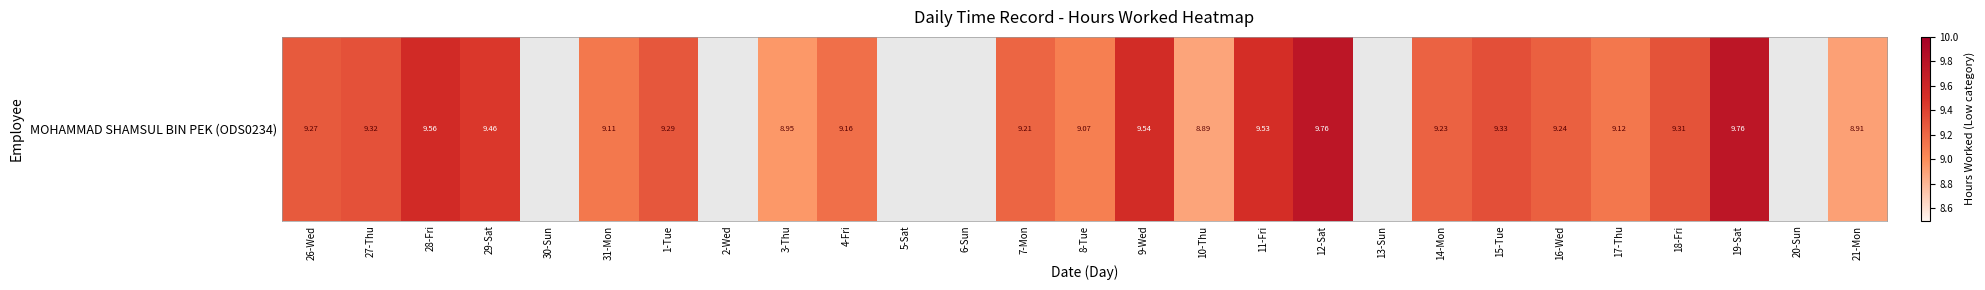

What is the average value?

7.2